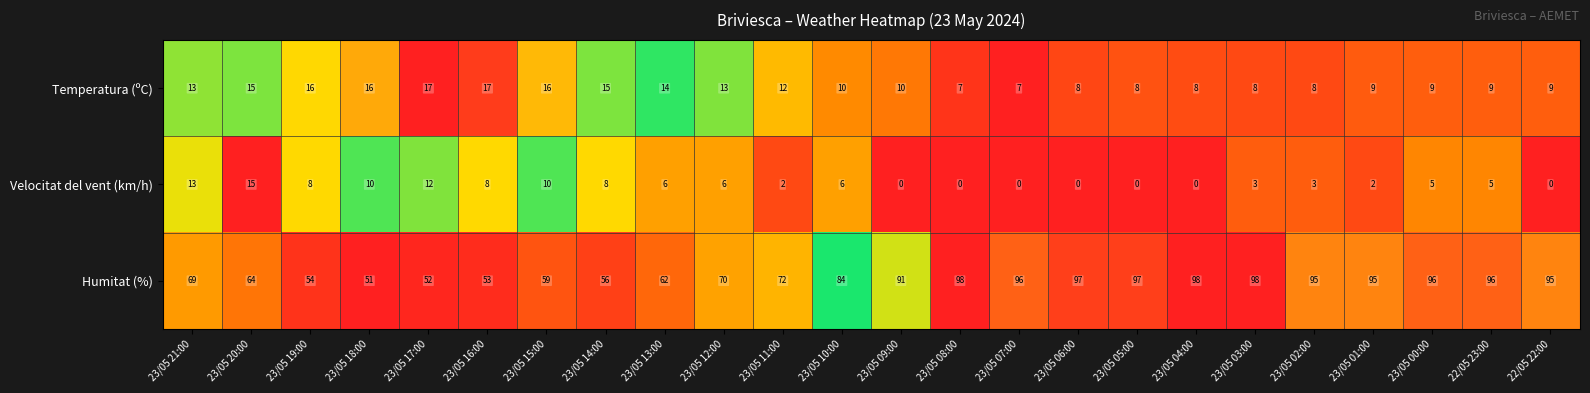

Count the number of data series in this chart.

3